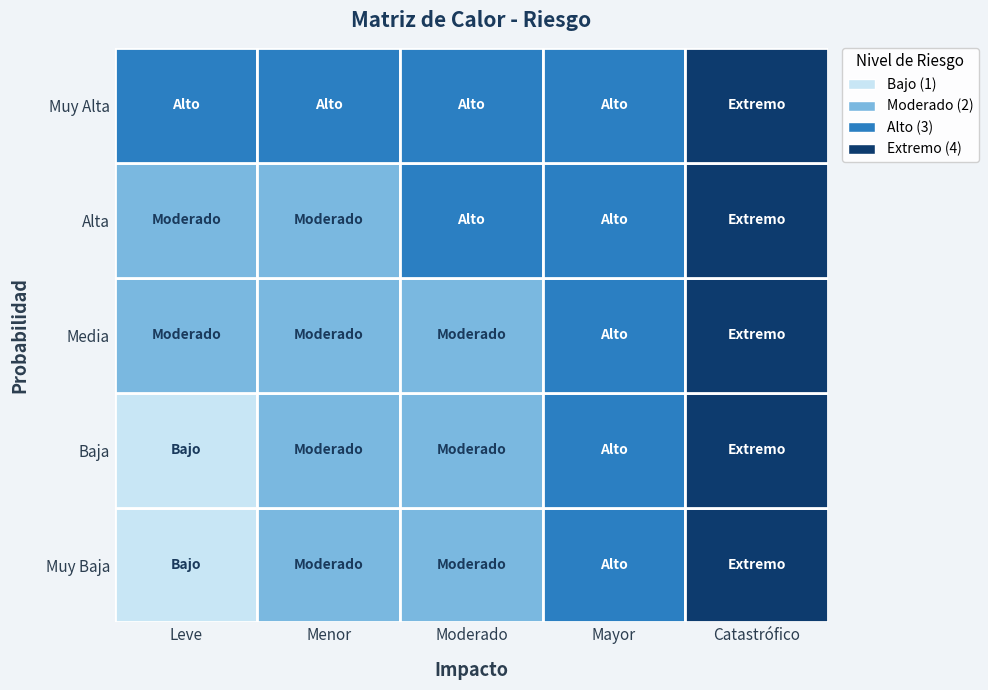

List the labels in order of Media value, smallest first.

Leve, Menor, Moderado, Mayor, Catastrófico